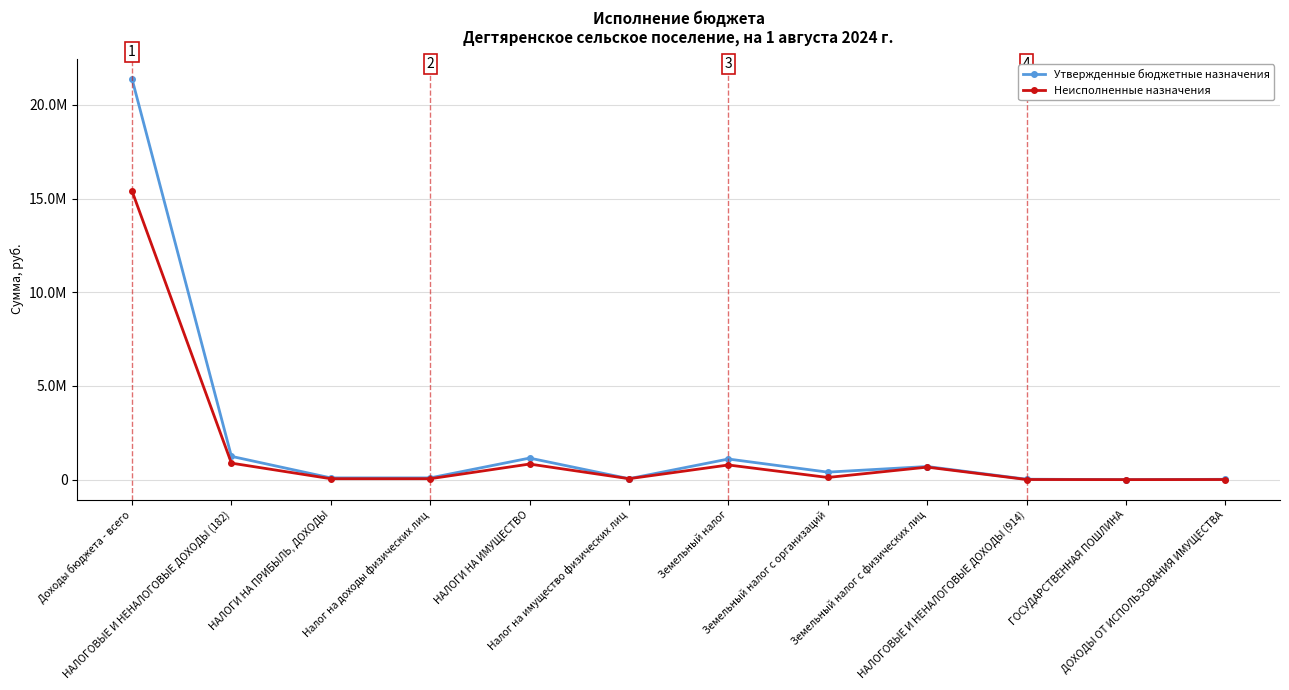

Is it true that Неисполненные назначения equals 1086063.4 at НАЛОГИ НА ИМУЩЕСТВО?

False